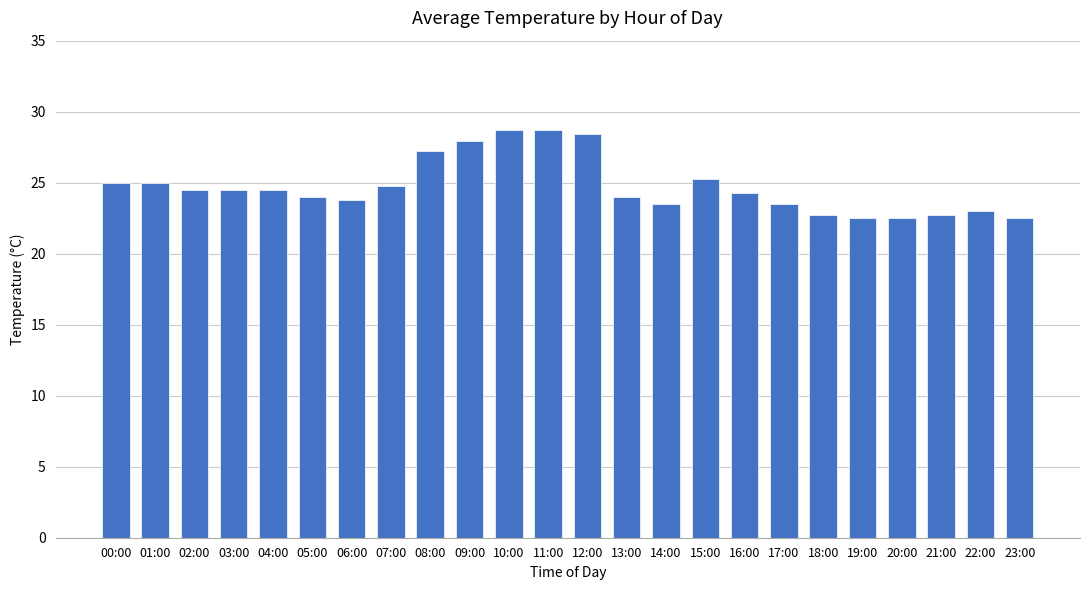

How many categories are shown in the chart?

24